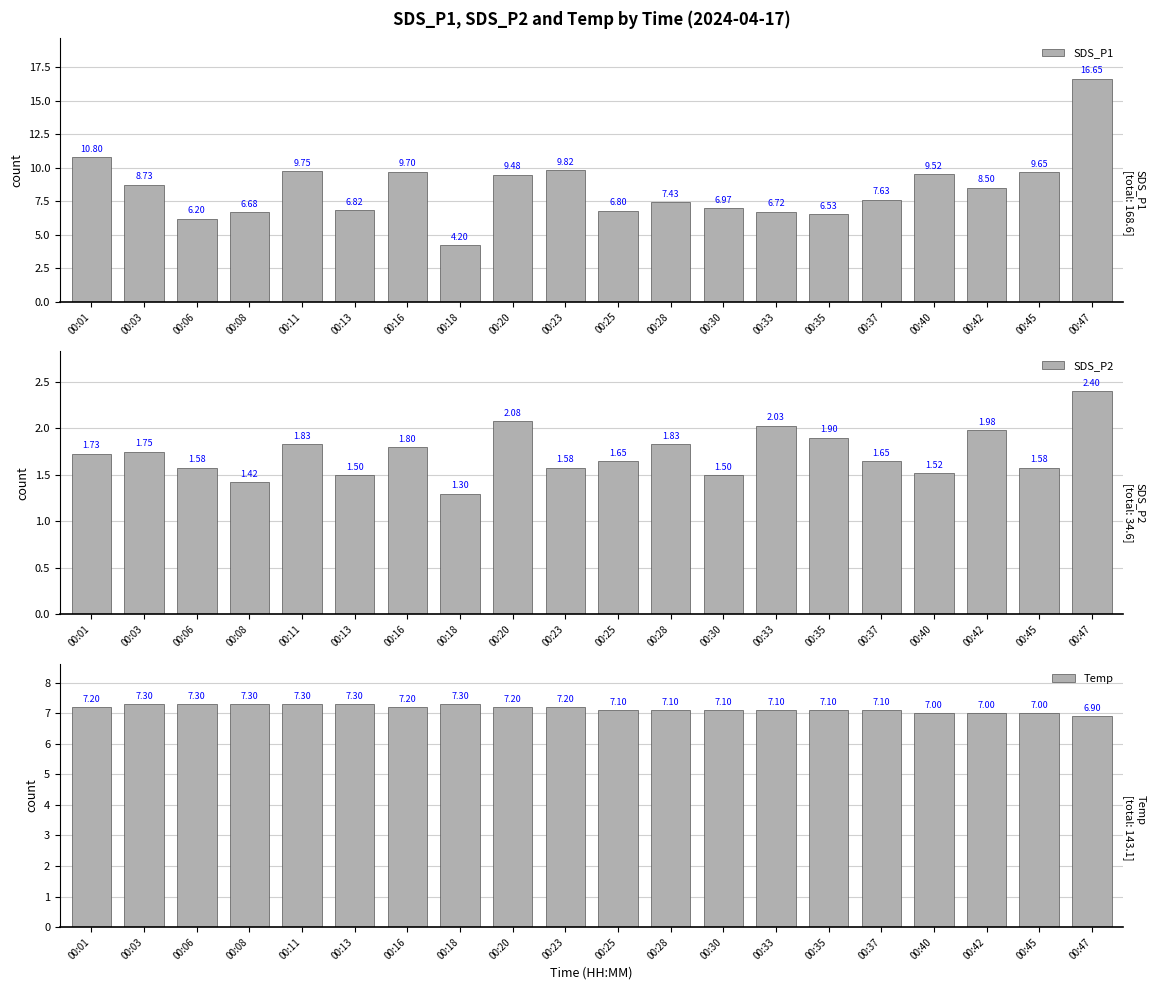

Reading right to left, transcribe all the data shown in this chart.

SDS_P1: 16.6	9.7	8.5	9.5	7.6	6.5	6.7	7.0	7.4	6.8	9.8	9.5	4.2	9.7	6.8	9.8	6.7	6.2	8.7	10.8
SDS_P2: 2.4	1.6	2.0	1.5	1.6	1.9	2.0	1.5	1.8	1.6	1.6	2.1	1.3	1.8	1.5	1.8	1.4	1.6	1.8	1.7
Temp: 6.9	7.0	7.0	7.0	7.1	7.1	7.1	7.1	7.1	7.1	7.2	7.2	7.3	7.2	7.3	7.3	7.3	7.3	7.3	7.2